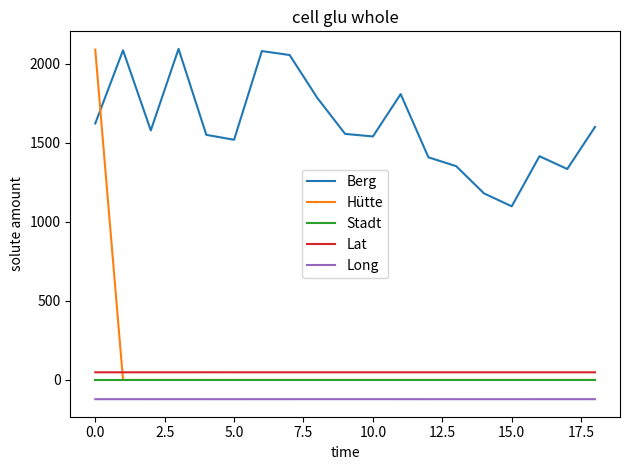

Which series has the largest total across all categories?

Berg